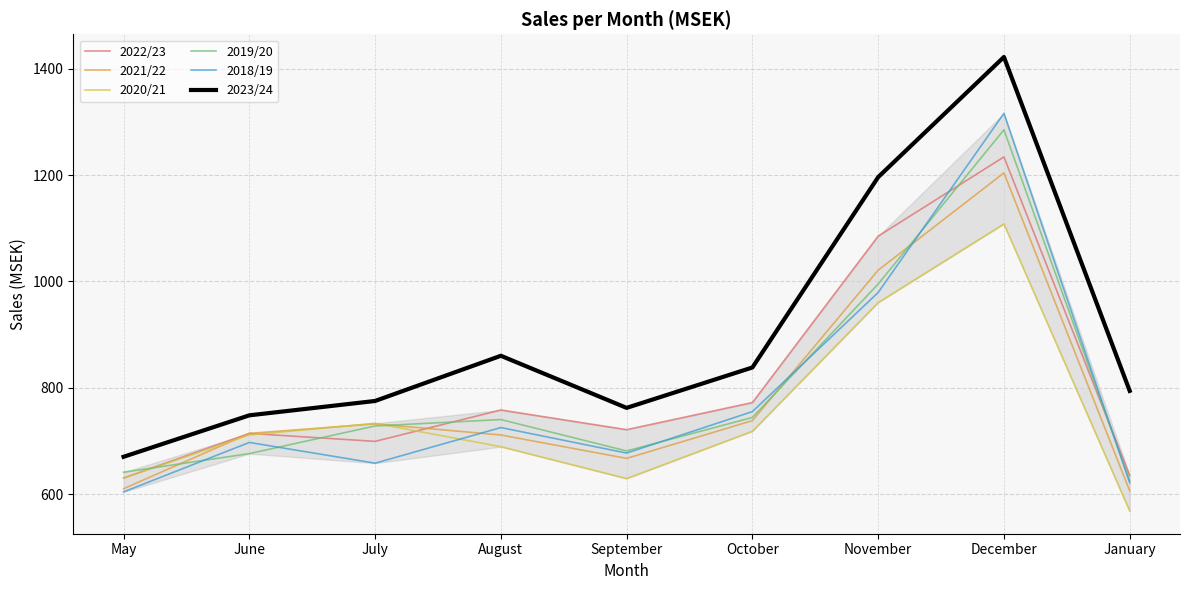

At which label does 2019/20 reach its peak?

December